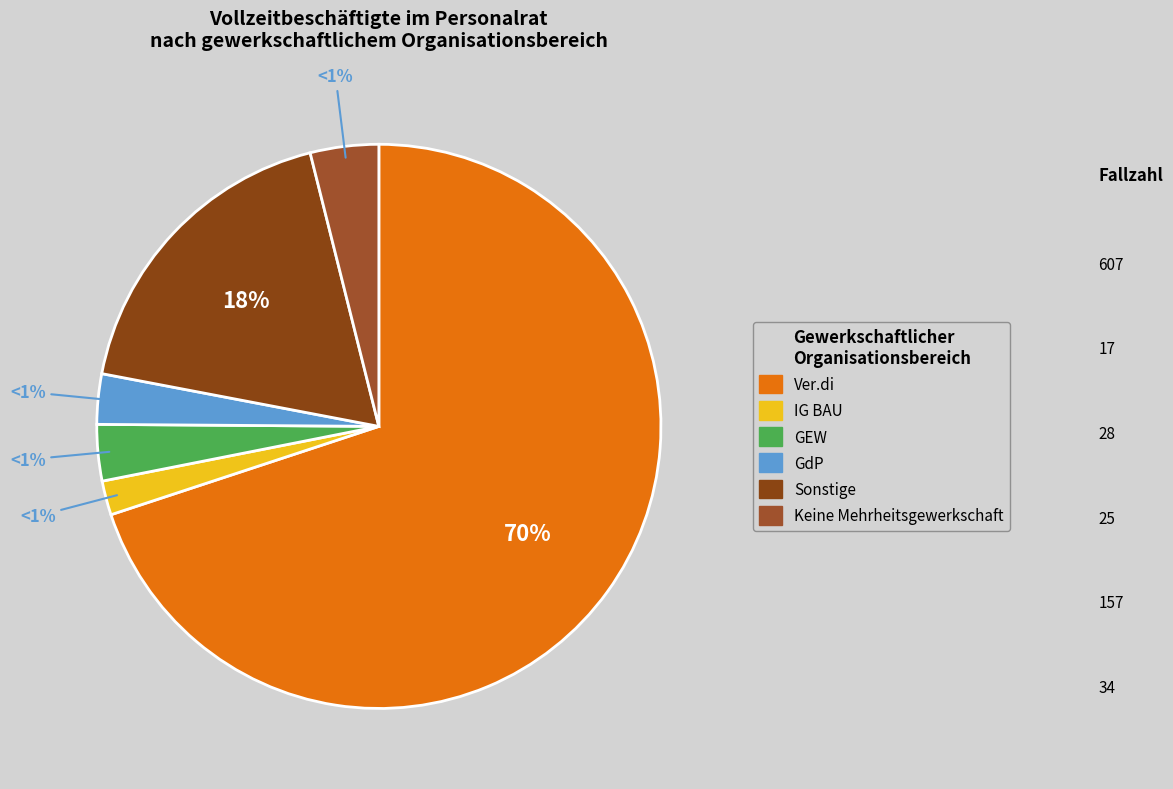

How many slices are in this pie chart?

6